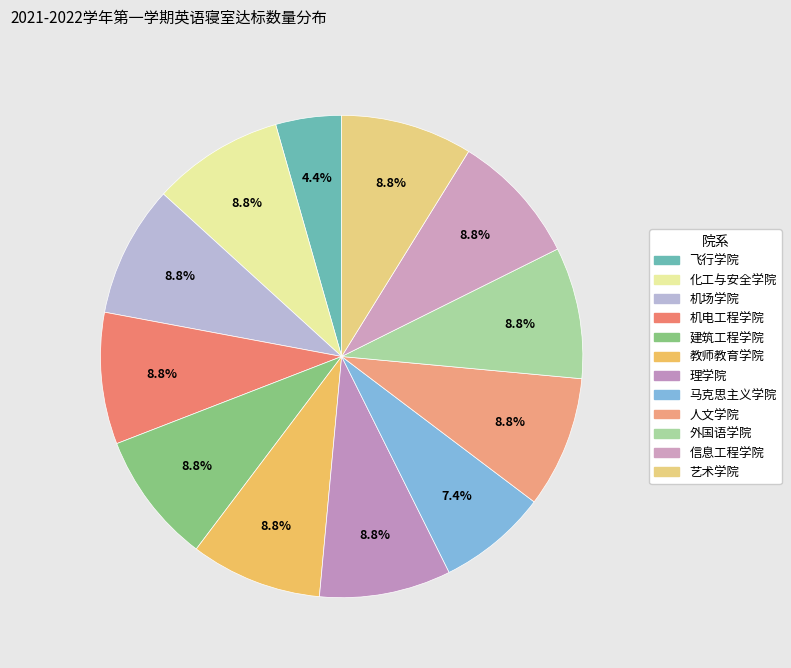

The 信息工程学院 slice represents 1% of the pie. True or false?

False